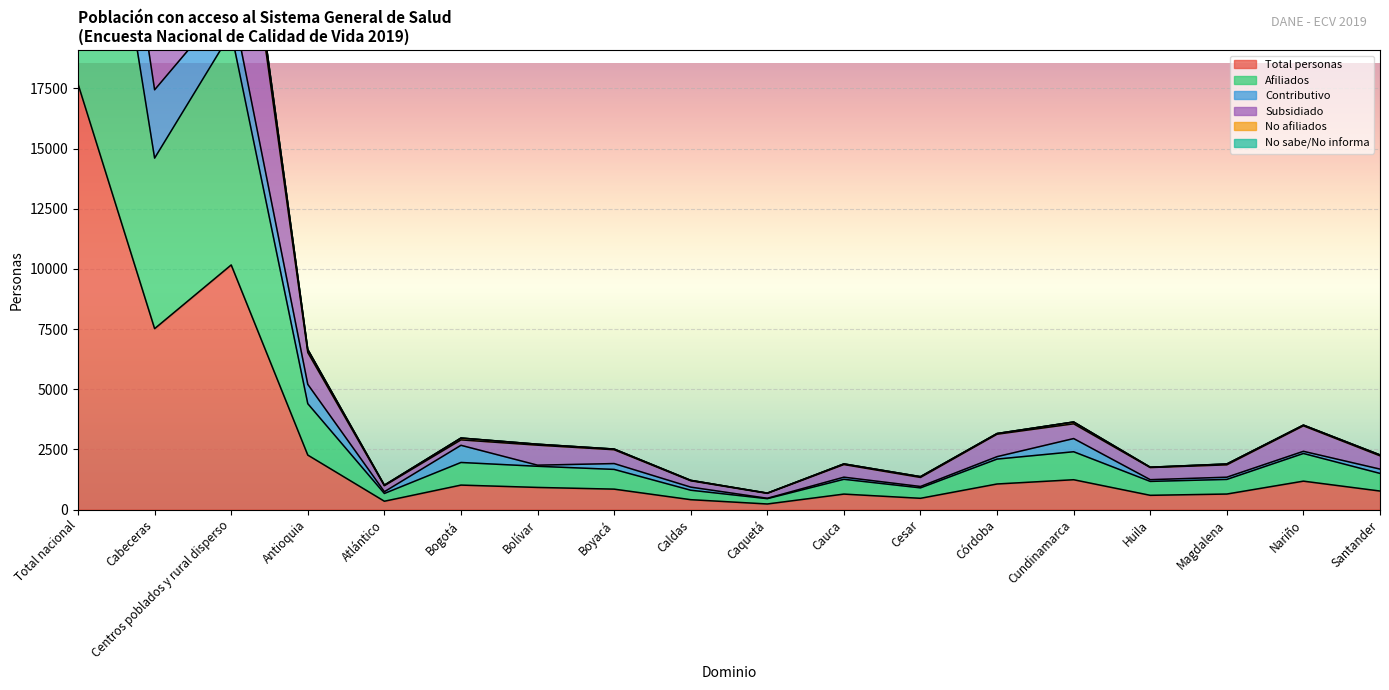

At which category does the chart reach its peak across all series?

Total nacional